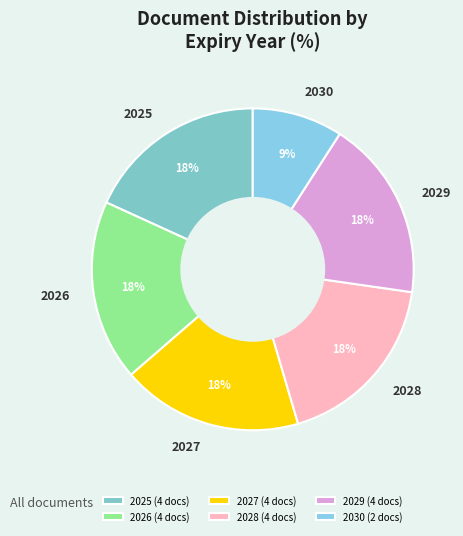

To the nearest percent, what is the average slice percentage?

17%